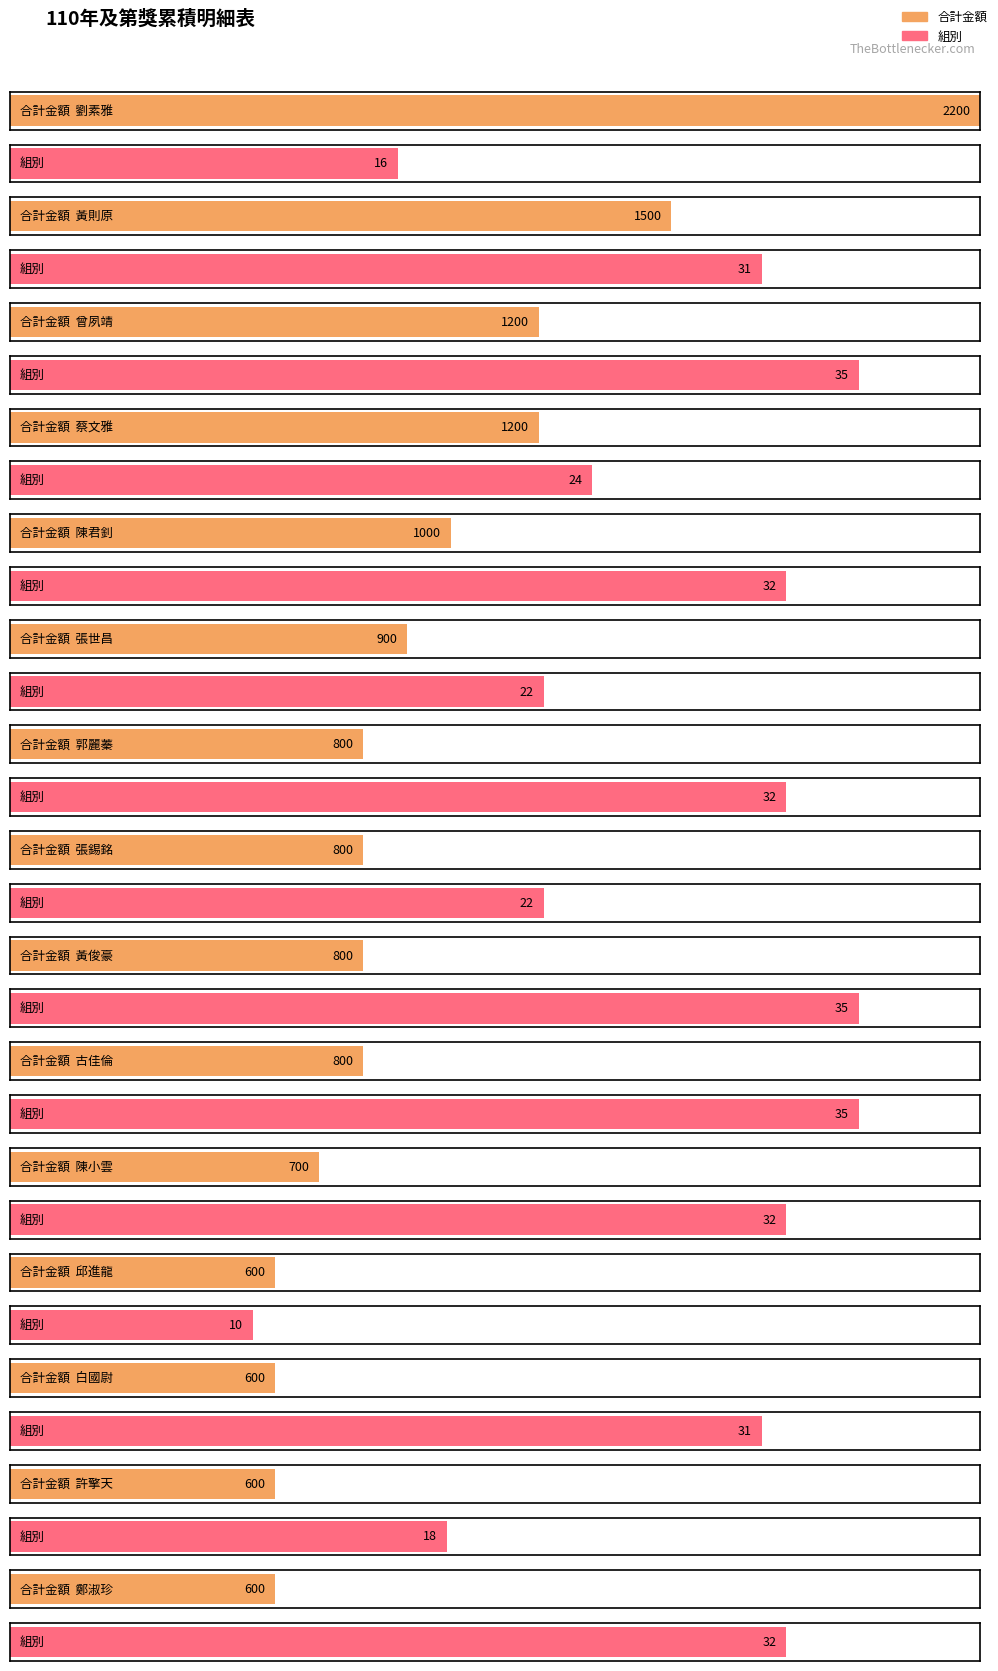

What is the difference between the maximum and minimum values in the 組別 series?

25